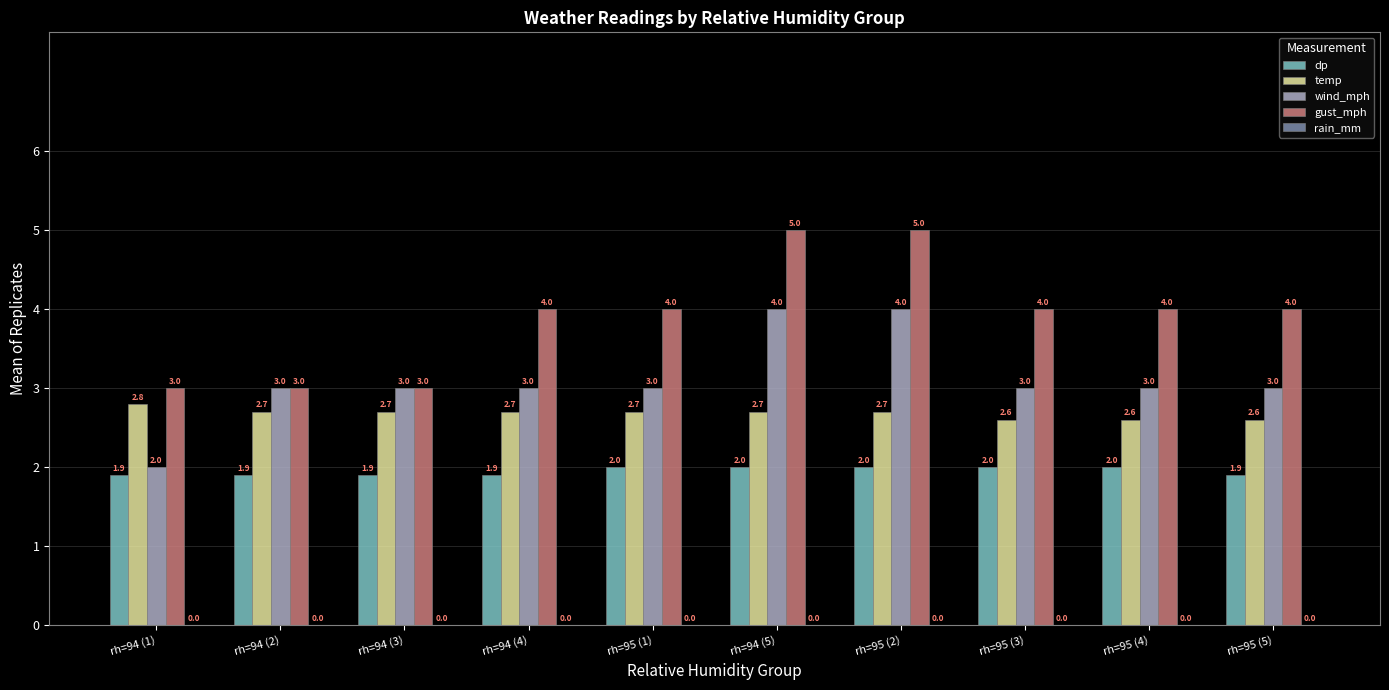

What is the total value across all series at rh=95 (3)?

11.6